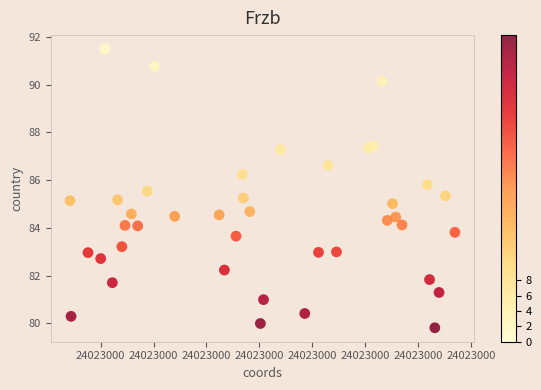

What is the range of Y values (max minus min)?

11.7